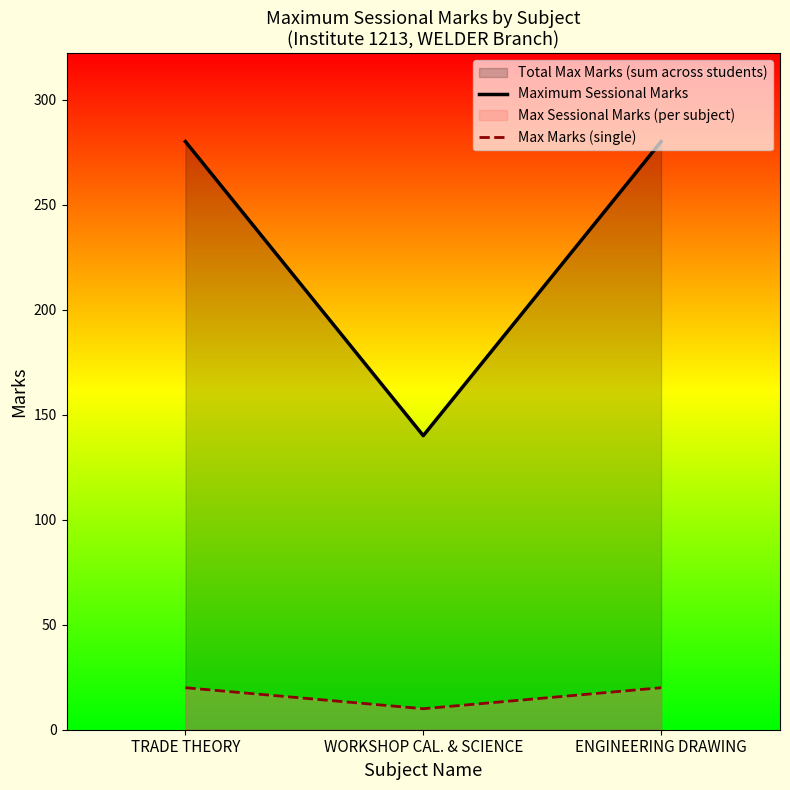

What is the label of the 3rd point from the right?

TRADE THEORY